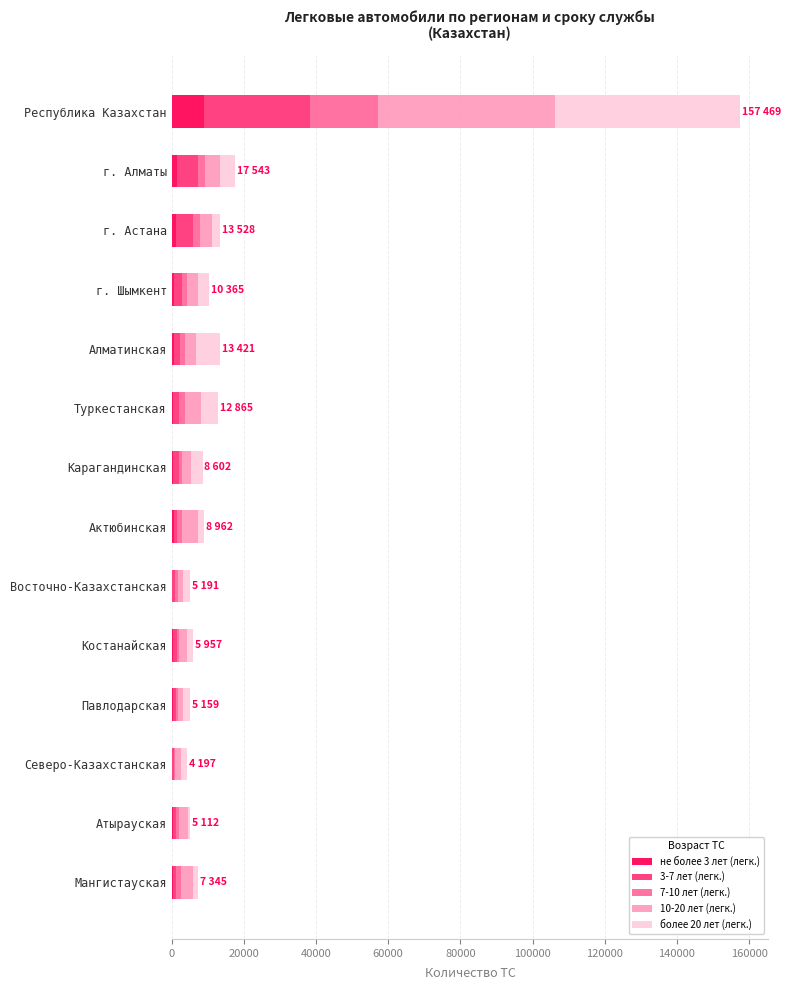

At which category is the sum across all series the highest?

Республика Казахстан